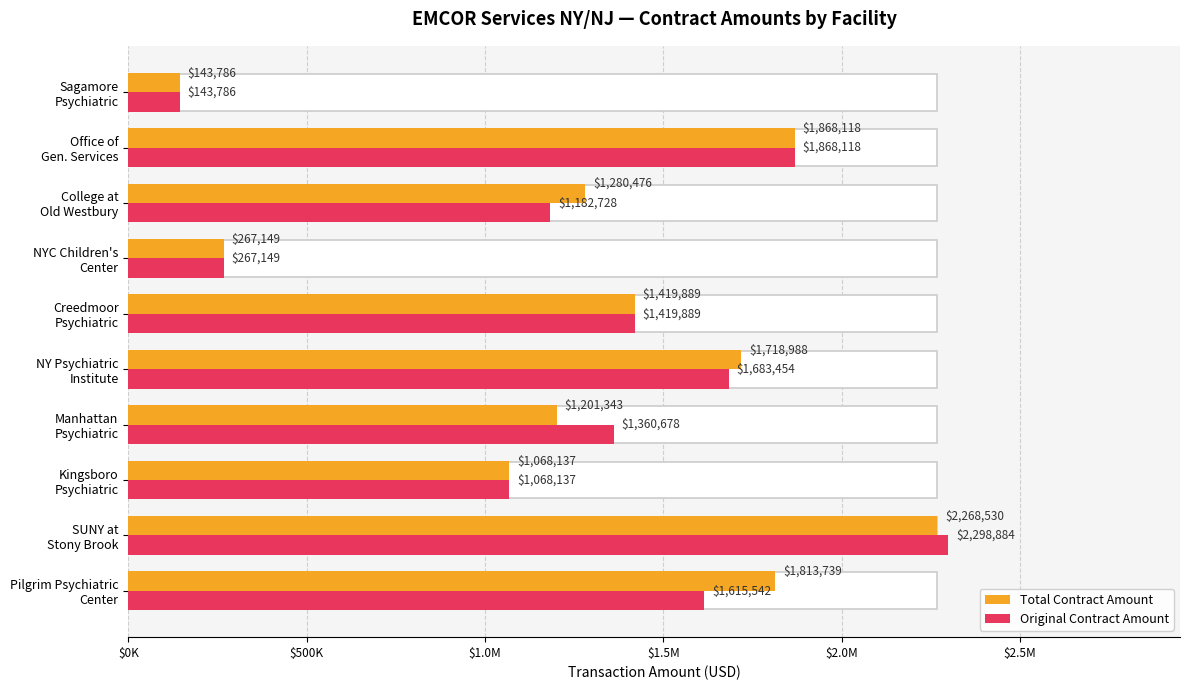

What are all the series names shown in the legend?

Total Contract Amount, Original Contract Amount